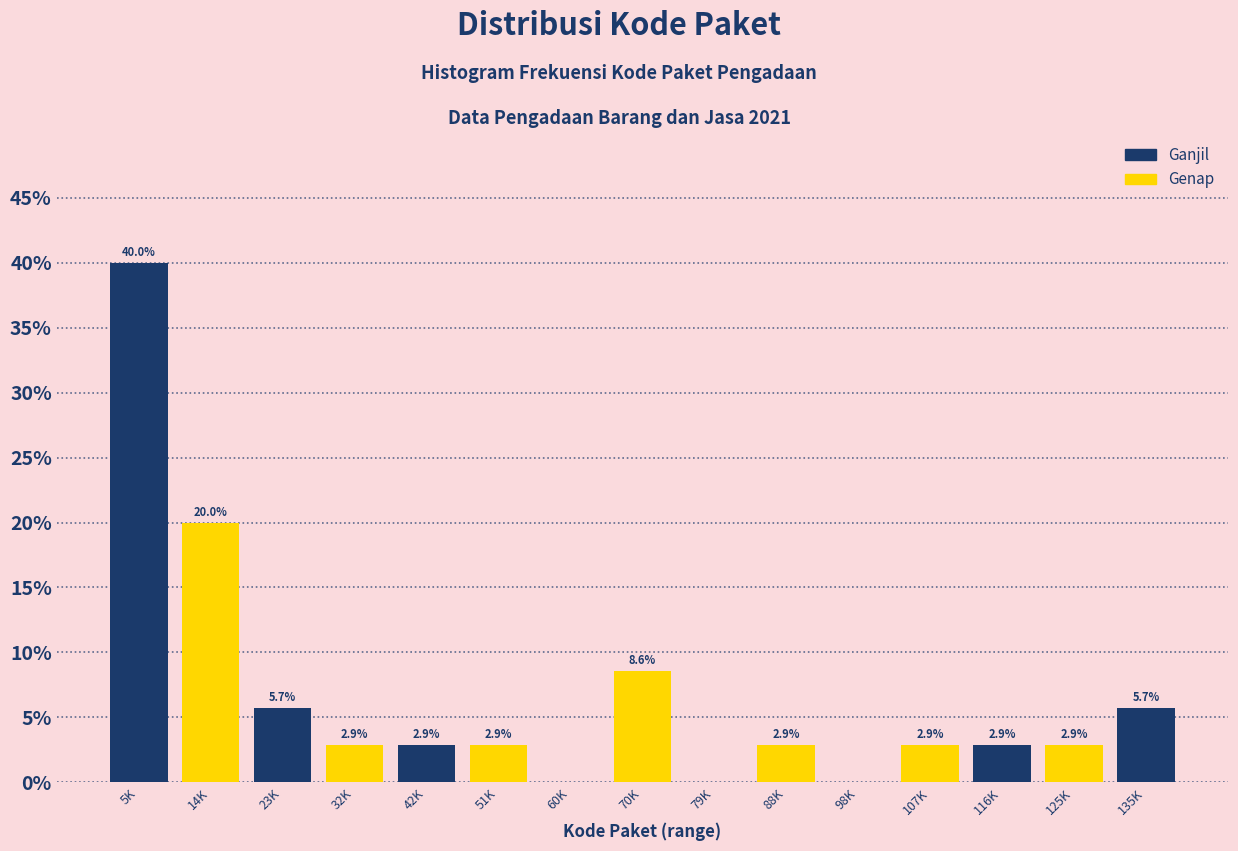

Reading right to left, extract all data points from this chart.

135K=5.7	125K=2.9	116K=2.9	107K=2.9	98K=0.0	88K=2.9	79K=0.0	70K=8.6	60K=0.0	51K=2.9	42K=2.9	32K=2.9	23K=5.7	14K=20.0	5K=40.0